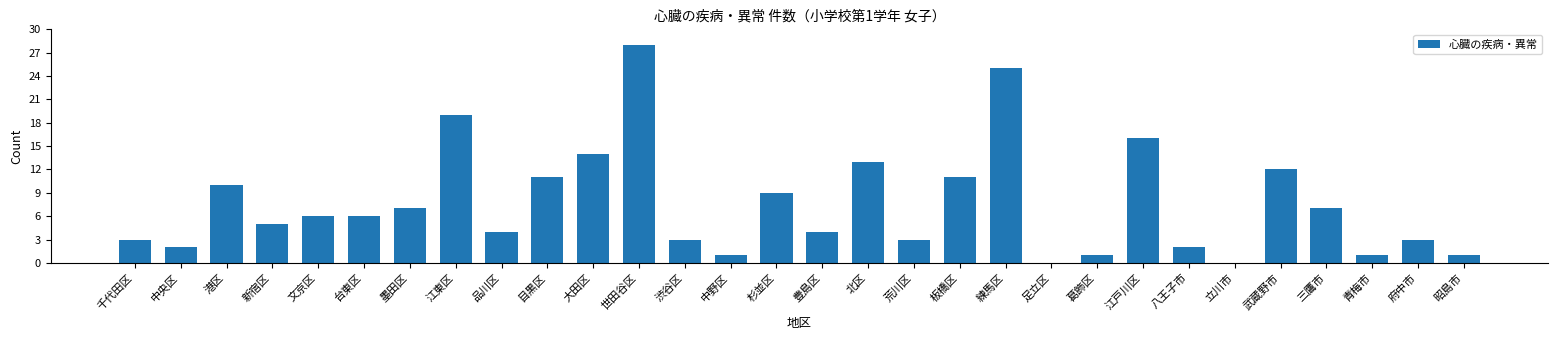

Reading left to right, transcribe all the data shown in this chart.

千代田区=3	中央区=2	港区=10	新宿区=5	文京区=6	台東区=6	墨田区=7	江東区=19	品川区=4	目黒区=11	大田区=14	世田谷区=28	渋谷区=3	中野区=1	杉並区=9	豊島区=4	北区=13	荒川区=3	板橋区=11	練馬区=25	足立区=0	葛飾区=1	江戸川区=16	八王子市=2	立川市=0	武蔵野市=12	三鷹市=7	青梅市=1	府中市=3	昭島市=1